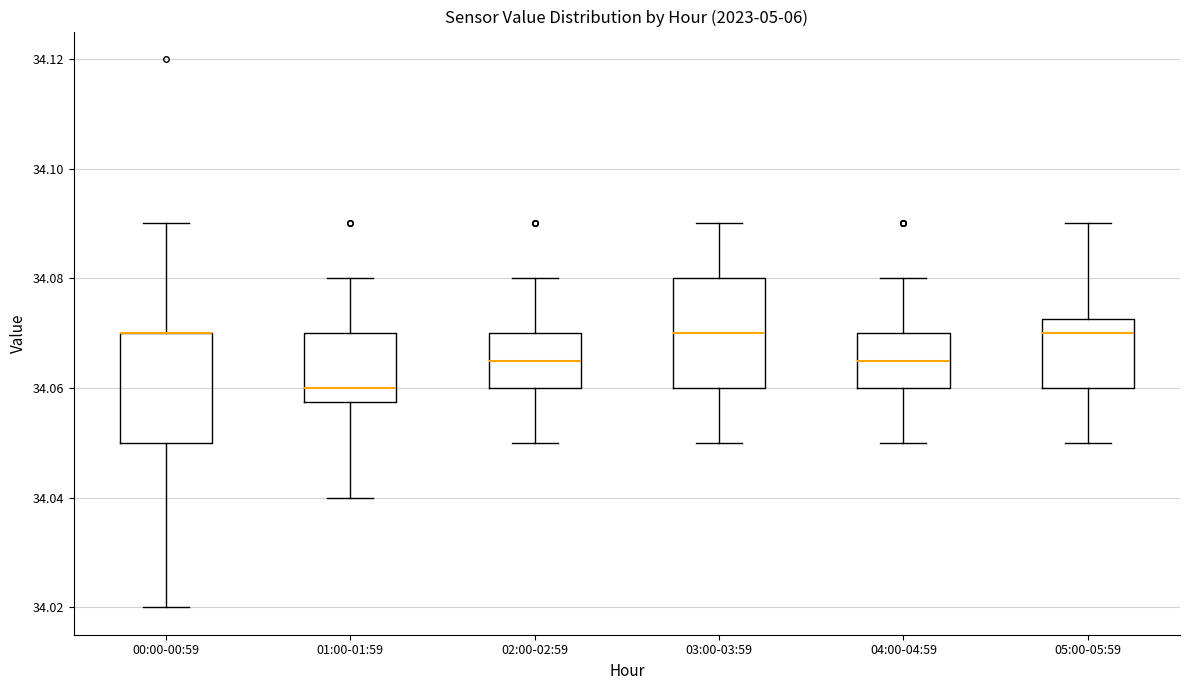

Reading left to right, transcribe this box plot: for each box, give where its median line is, the range the box spans, and where its two whiskers end, as read against the y-axis. The values are not printed on the chart, so give them approximately, as read against the axis.

00:00-00:59: median 34.070 (drawn on the box's upper edge), box 34.050 to 34.070, whiskers 34.020 to 34.090
01:00-01:59: median 34.060, box 34.058 to 34.070, whiskers 34.040 to 34.080
02:00-02:59: median 34.066, box 34.060 to 34.070, whiskers 34.050 to 34.080
03:00-03:59: median 34.070, box 34.060 to 34.080, whiskers 34.050 to 34.090
04:00-04:59: median 34.066, box 34.060 to 34.070, whiskers 34.050 to 34.080
05:00-05:59: median 34.070, box 34.060 to 34.072, whiskers 34.050 to 34.090